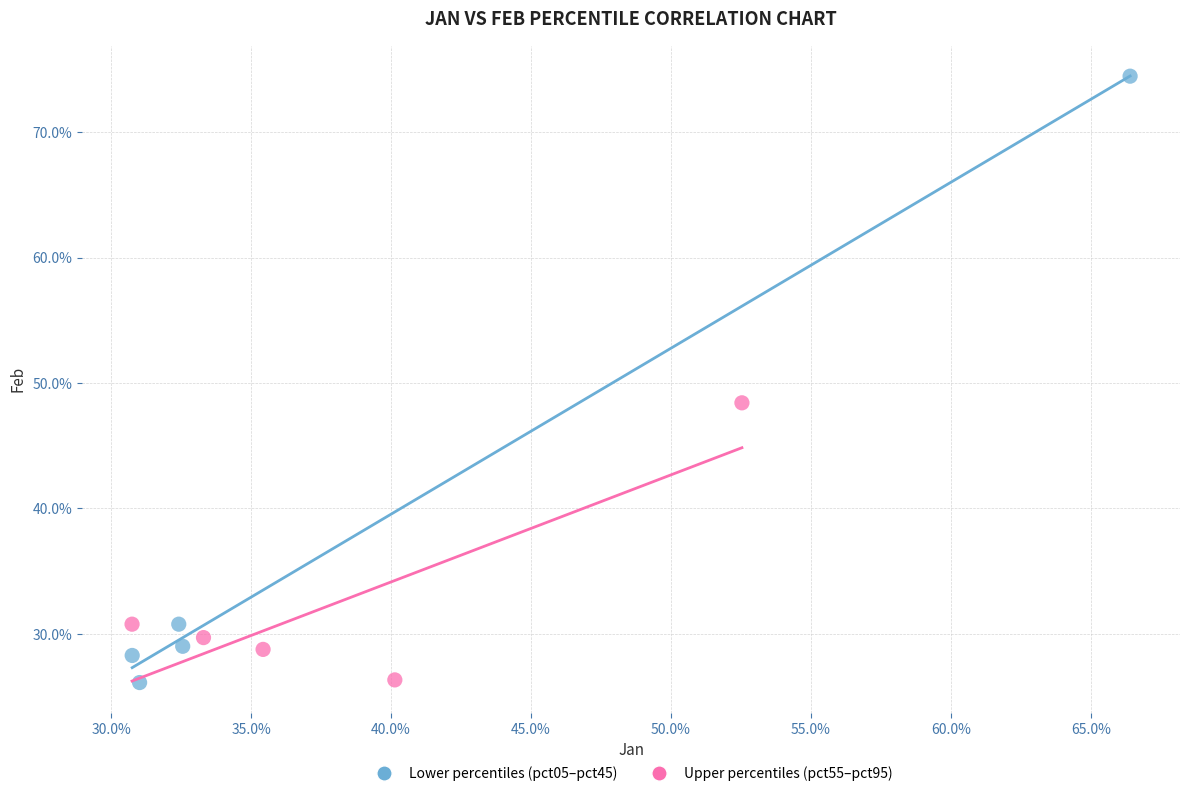

Which series reaches the maximum Y coordinate?

Lower percentiles (pct05–pct45)